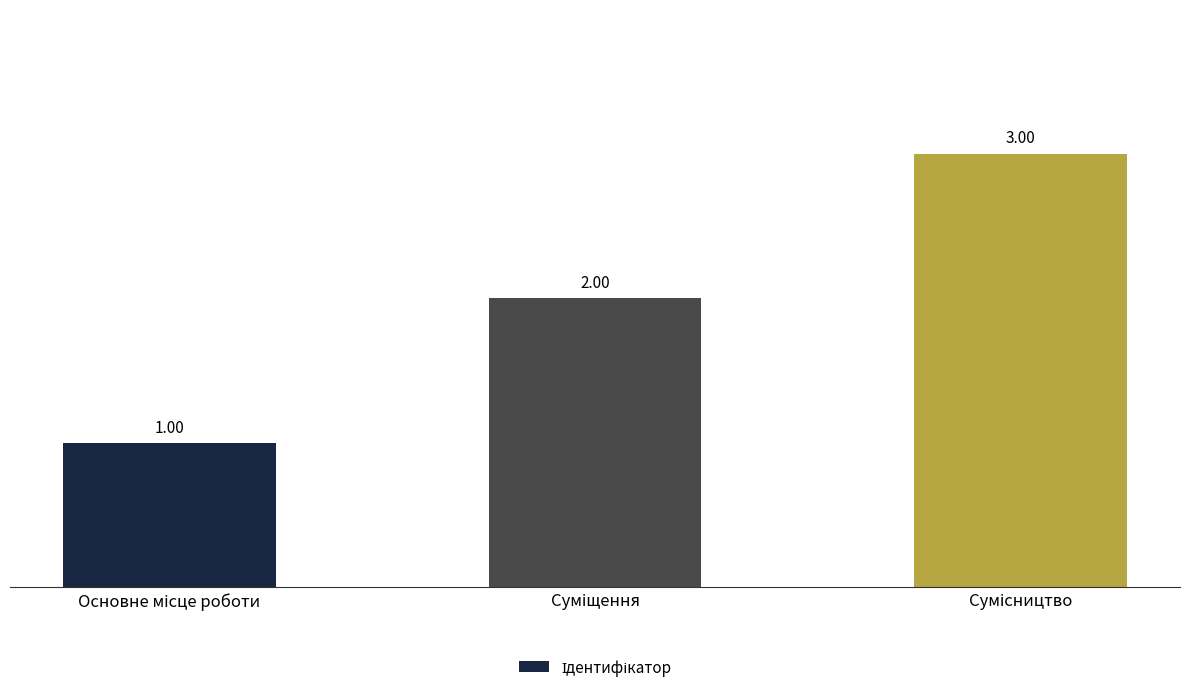

What is the sum of all values?

6